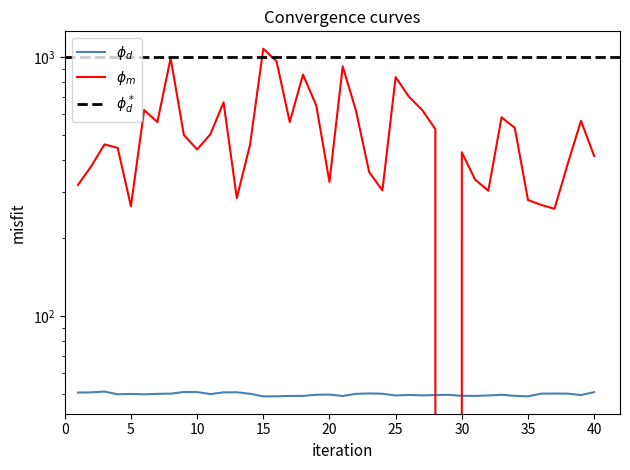

Which has a higher value, 42 or 42?

42